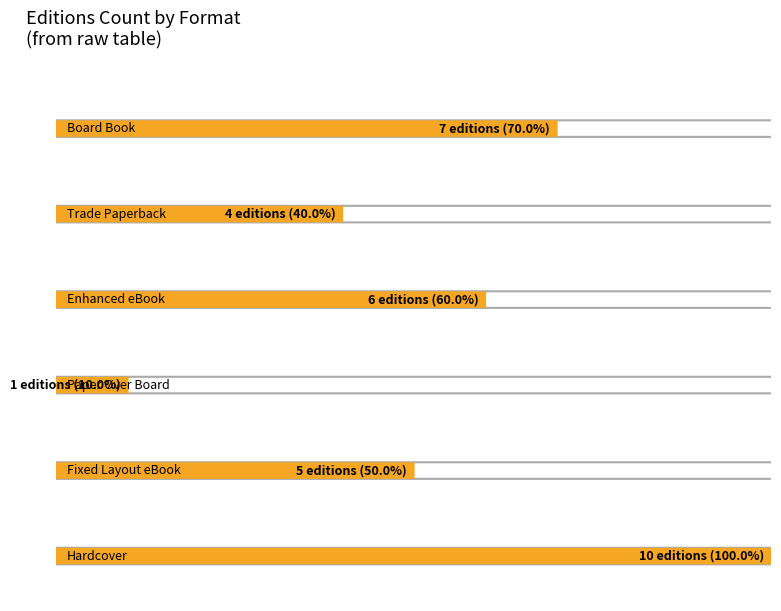

What is the label of the 1st bar from the left?

Board Book